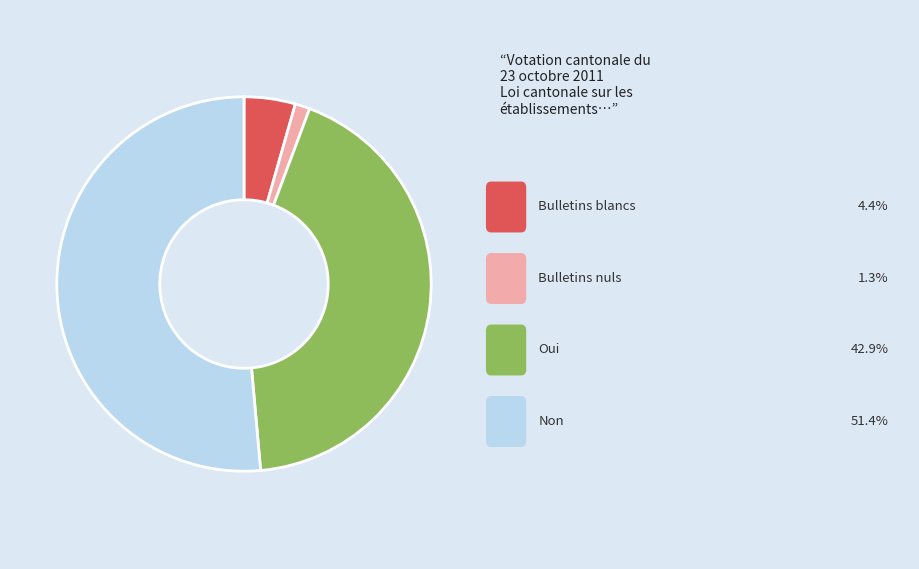

Does any single category account for the majority?

Yes